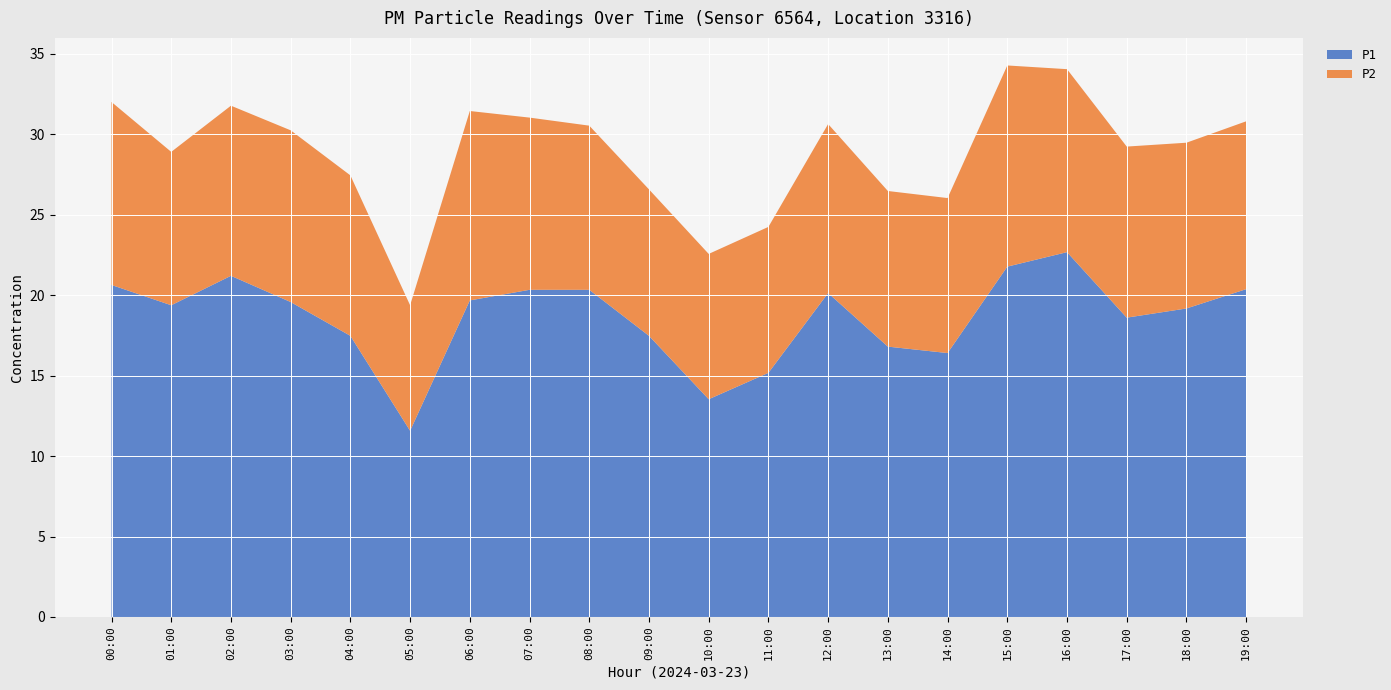

Reading right to left, list all the values displayed in this chart.

P1: 19:00=20.4	18:00=19.2	17:00=18.6	16:00=22.7	15:00=21.8	14:00=16.4	13:00=16.8	12:00=20.1	11:00=15.2	10:00=13.5	09:00=17.5	08:00=20.3	07:00=20.3	06:00=19.7	05:00=11.6	04:00=17.5	03:00=19.6	02:00=21.2	01:00=19.4	00:00=20.6
P2: 19:00=10.4	18:00=10.3	17:00=10.6	16:00=11.4	15:00=12.5	14:00=9.6	13:00=9.7	12:00=10.5	11:00=9.1	10:00=9.0	09:00=9.1	08:00=10.2	07:00=10.7	06:00=11.8	05:00=7.8	04:00=10.0	03:00=10.7	02:00=10.6	01:00=9.5	00:00=11.4